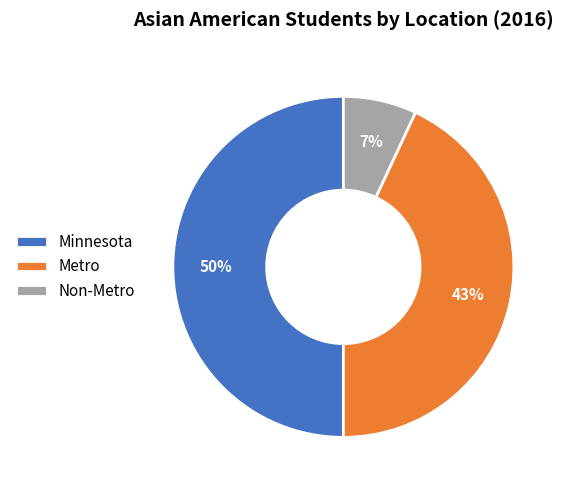

To the nearest percent, what is the average slice percentage?

33%